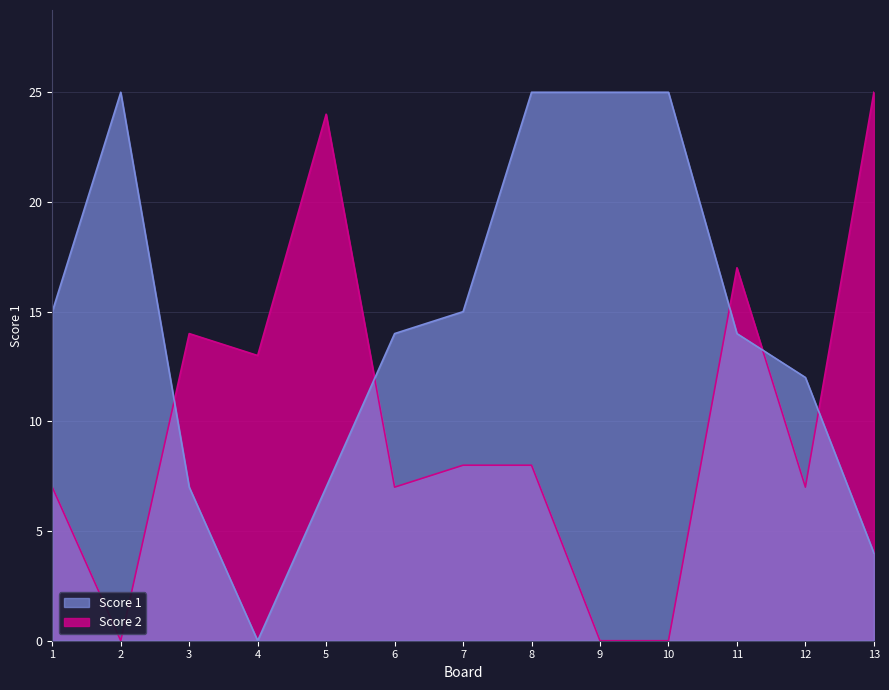

What is the value of the Score 1 point at the 5th from the left?

7